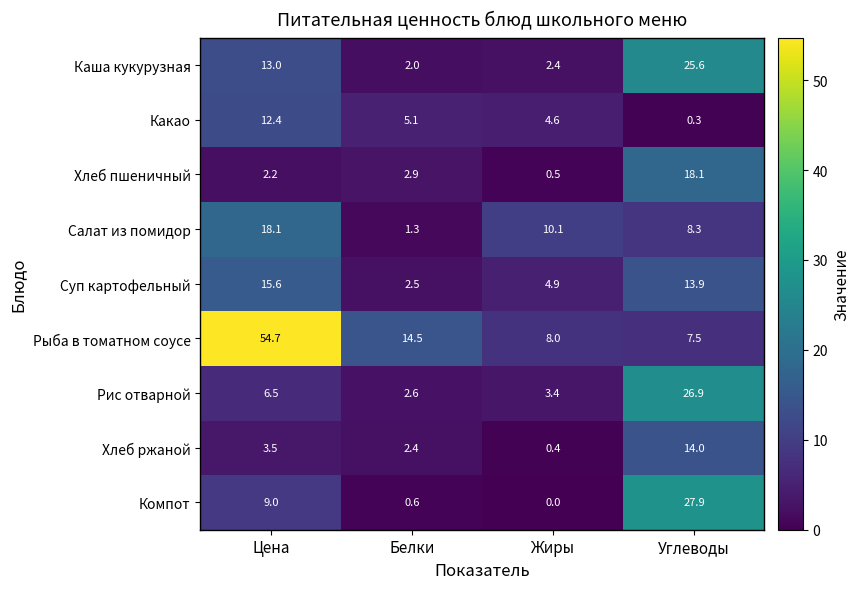

Rank the categories by Какао value from highest to lowest.

Цена, Белки, Жиры, Углеводы